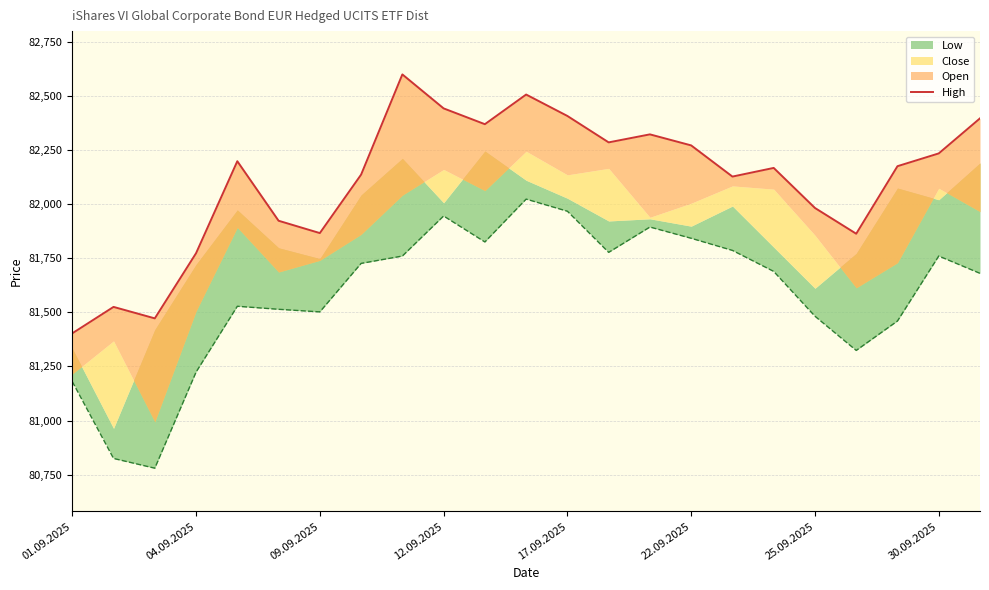

At which category does the chart reach its peak across all series?

8